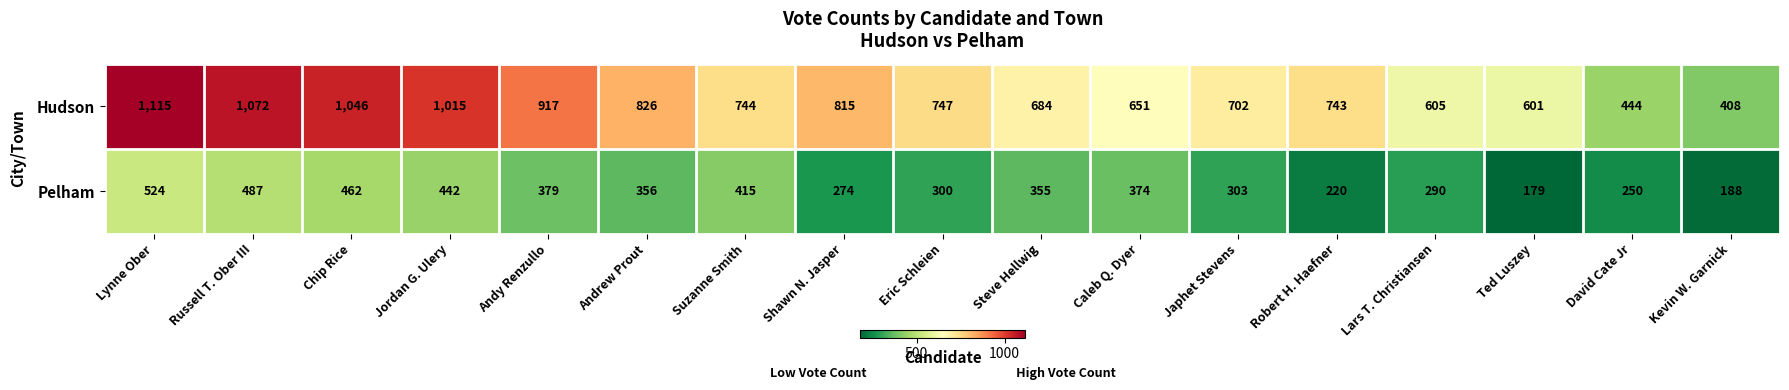

Which category has the highest value across all series?

Lynne Ober